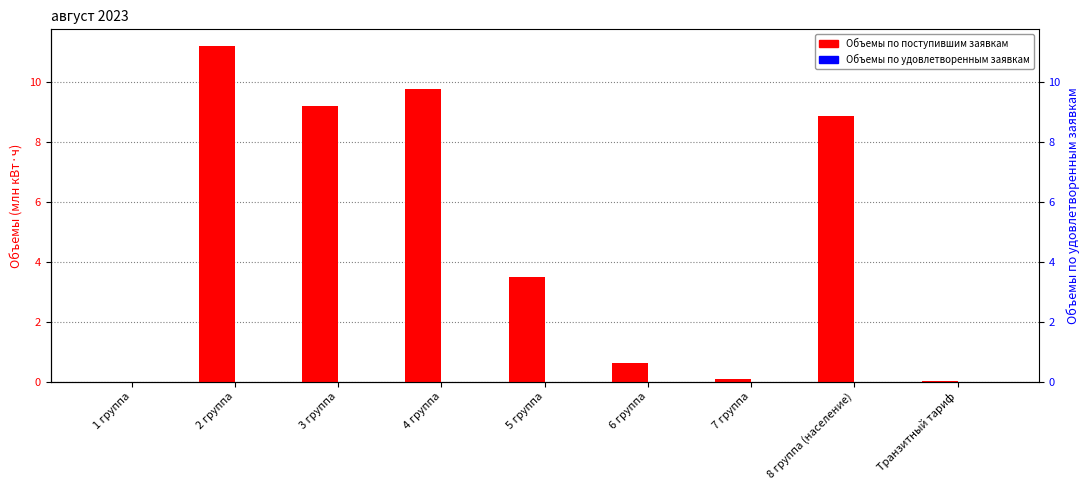

List the series in order of their peak value, highest first.

Объемы по поступившим заявкам, Объемы по удовлетворенным заявкам